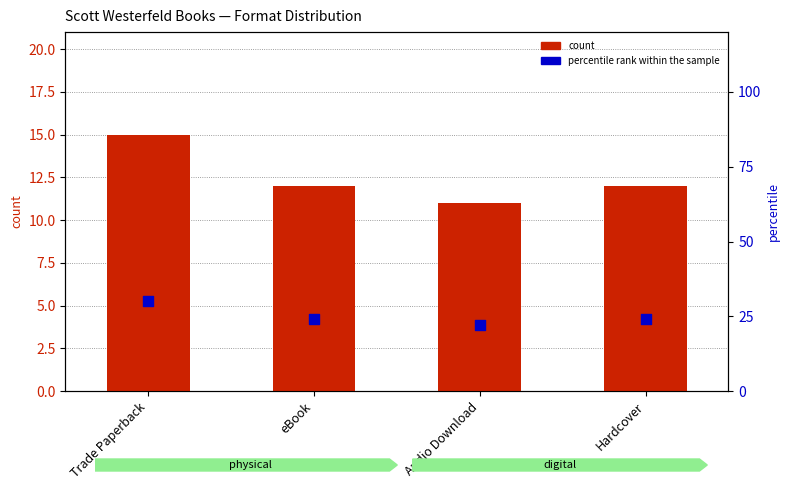

At which category is the sum across all series the highest?

Trade Paperback